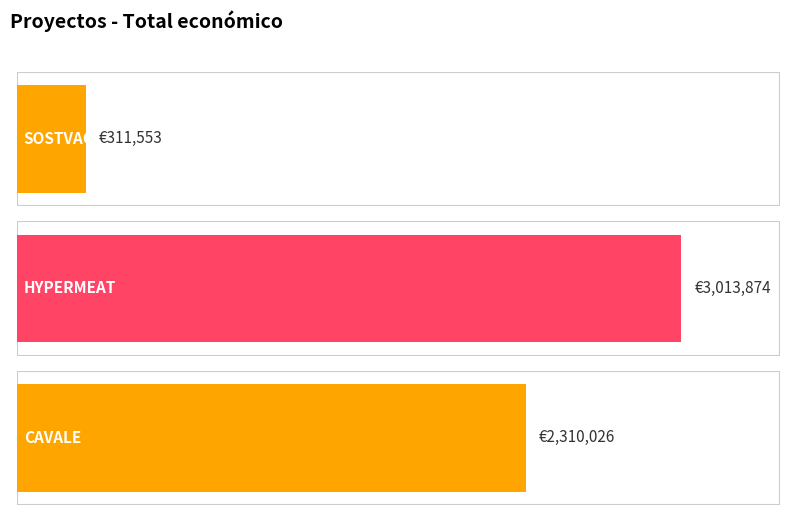

Reading left to right, what are all the values shown in this chart?

SOSTVAC=311553	HYPERMEAT=3013874	CAVALE=2310026